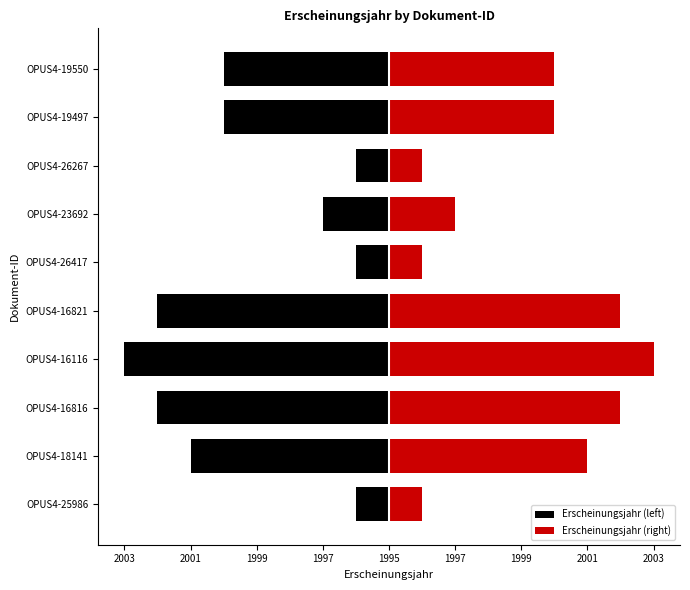

Is it true that Erscheinungsjahr (left) equals -4 at OPUS4-18141?

False